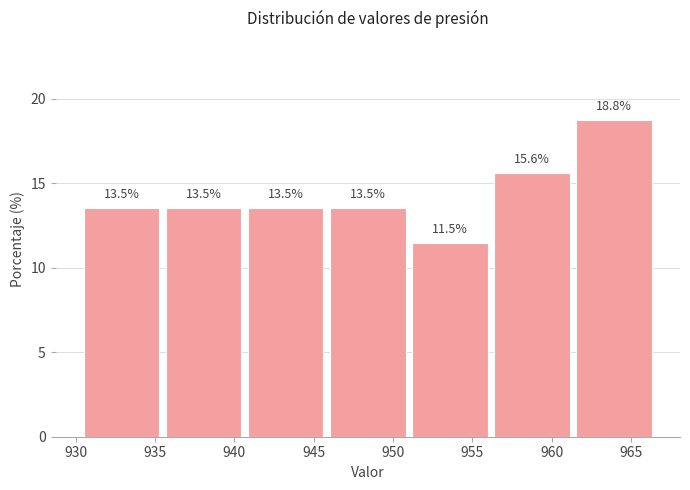

Which range on the x-axis has the tallest bar?

961.5 to 966.5